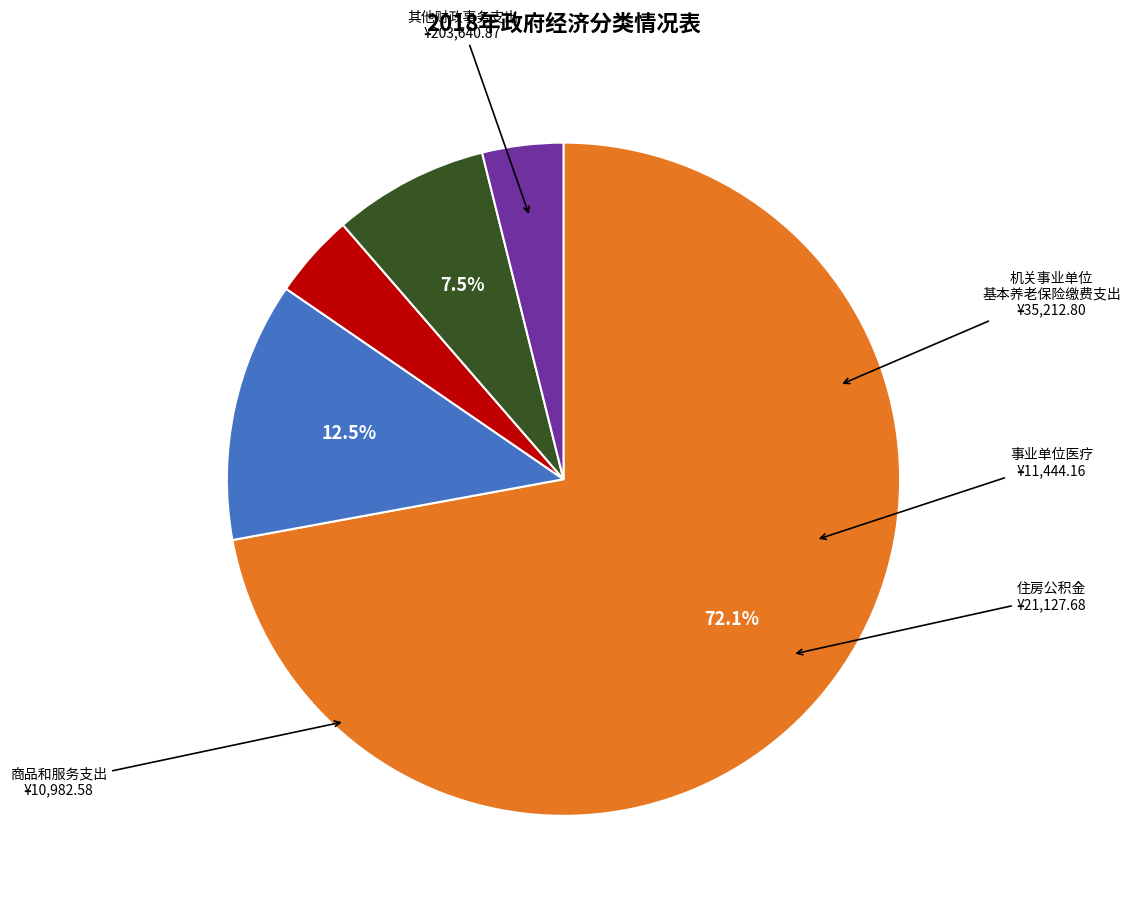

How many segments does this pie chart have?

5